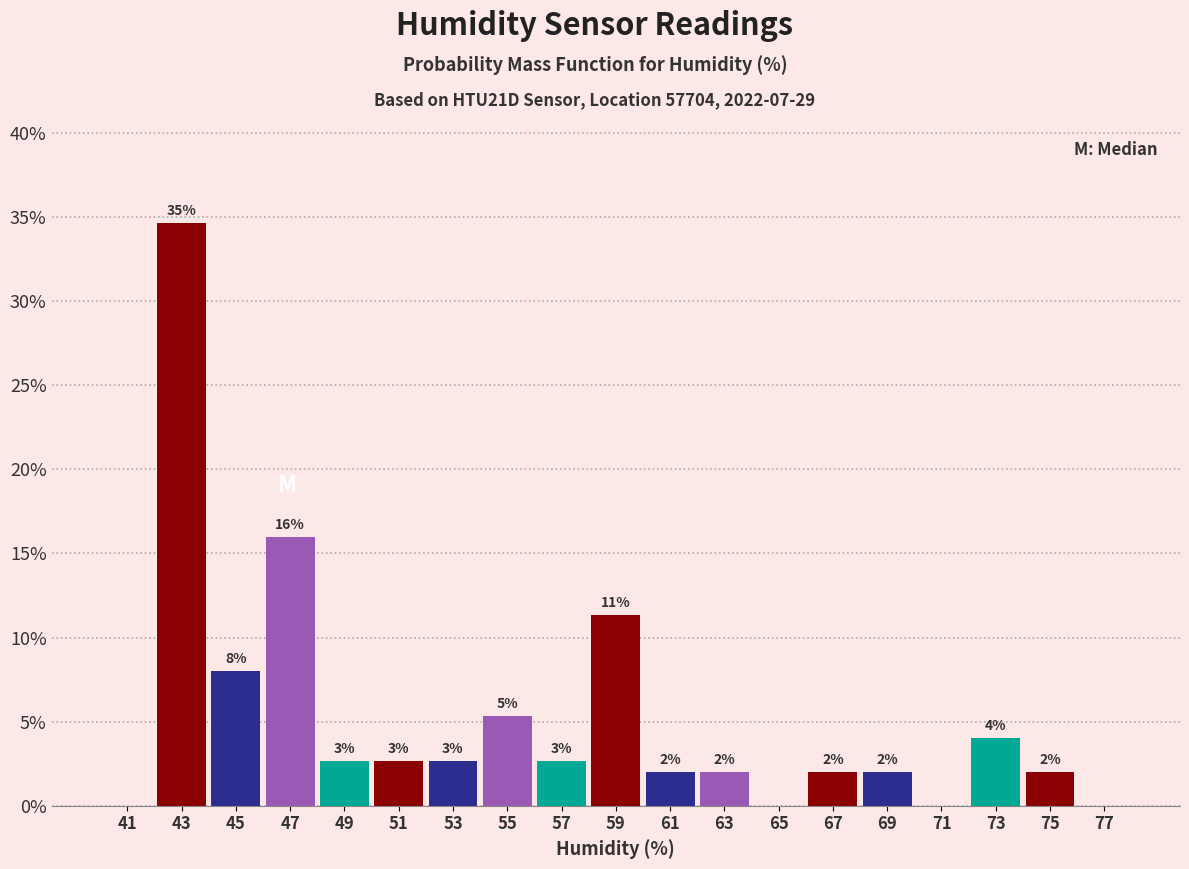

Over which range of the x-axis is the bar tallest?

42 to 44